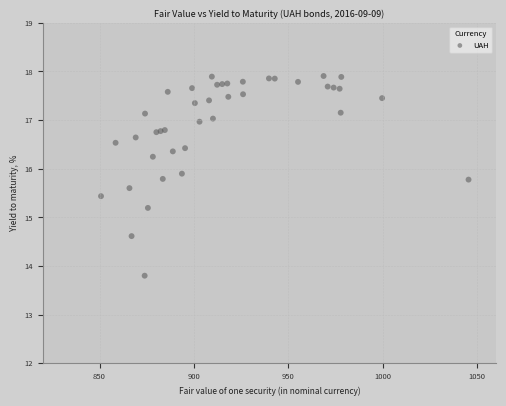

What Y value in the scatter plot is closest to 15?

15.2